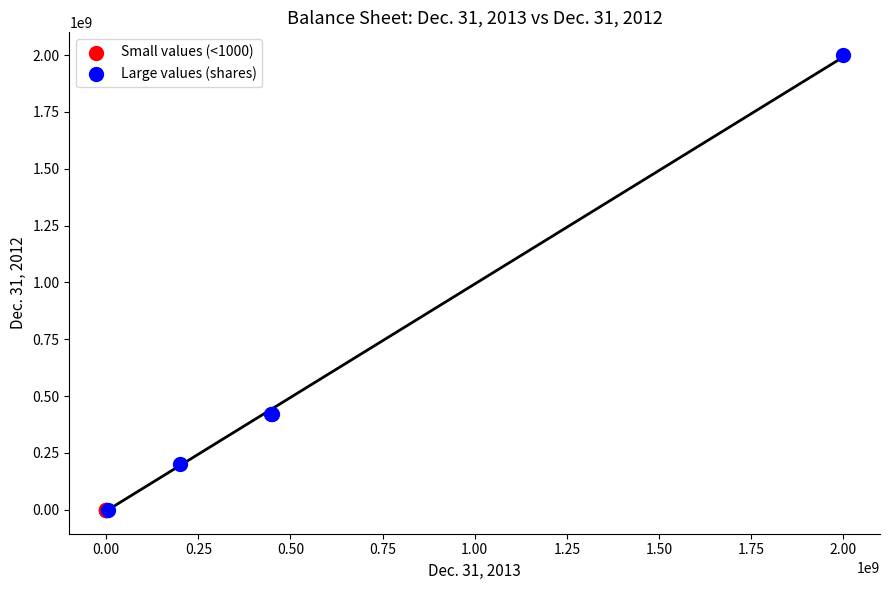

Which series has the widest spread of Y values?

Large values (shares)